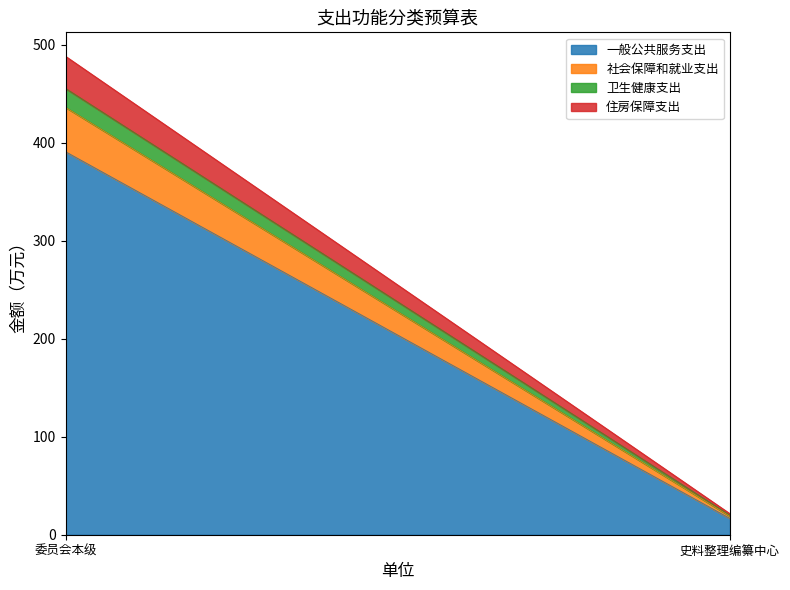

How many data points does each series have?

2